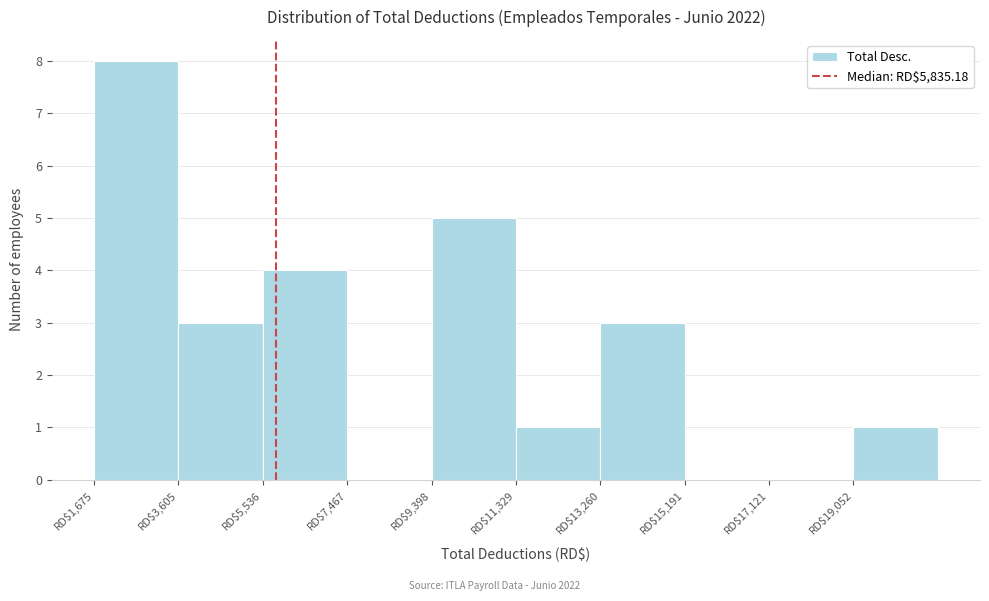

How tall is the bar that spans 13200 to 15200 on the x-axis? Neither the bar edges nor the heights are printed on the chart, so give them approximately, as read against the axes.

3